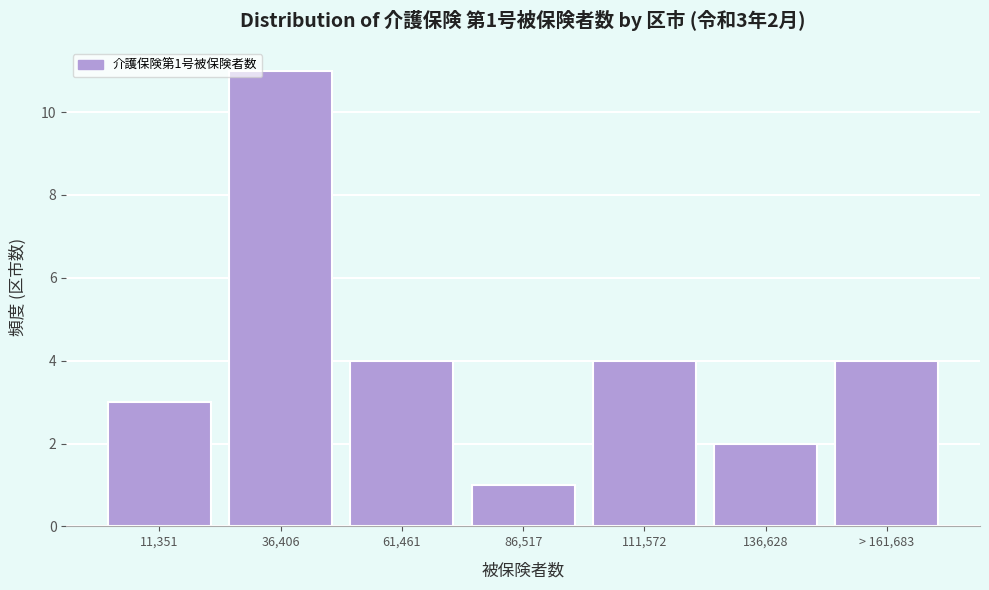

Reading right to left, extract all data points from this chart.

> 161,683=4	136,628=2	111,572=4	86,517=1	61,461=4	36,406=11	11,351=3